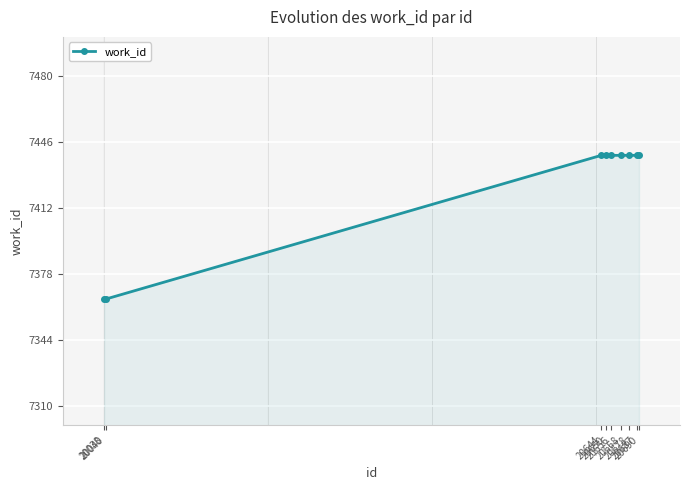

Read the value at 20678.

7439